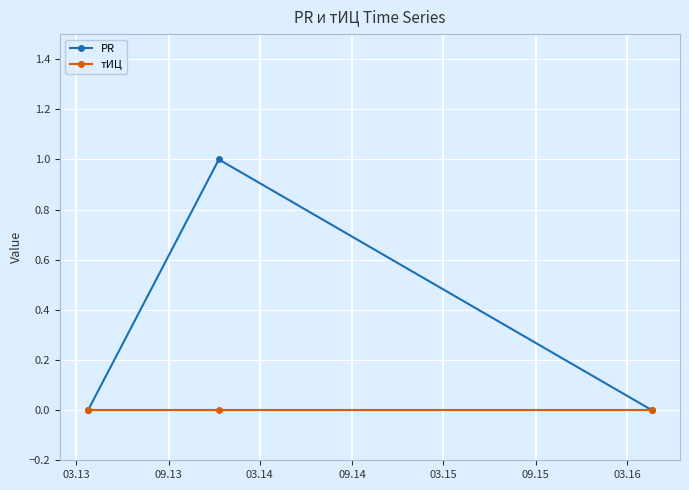

Which series has the largest total across all categories?

PR